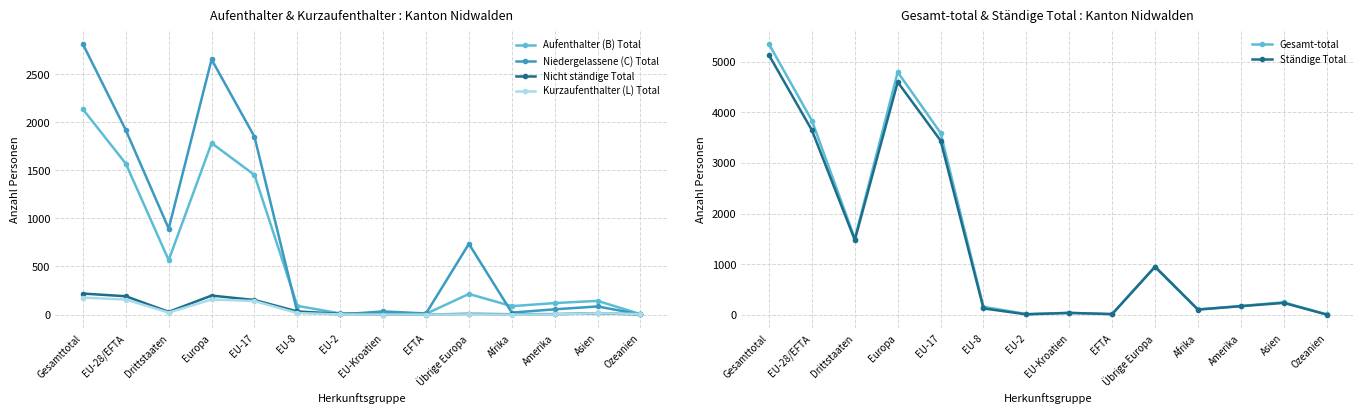

Which has a higher value, EU-28/EFTA or EU-17?

EU-28/EFTA